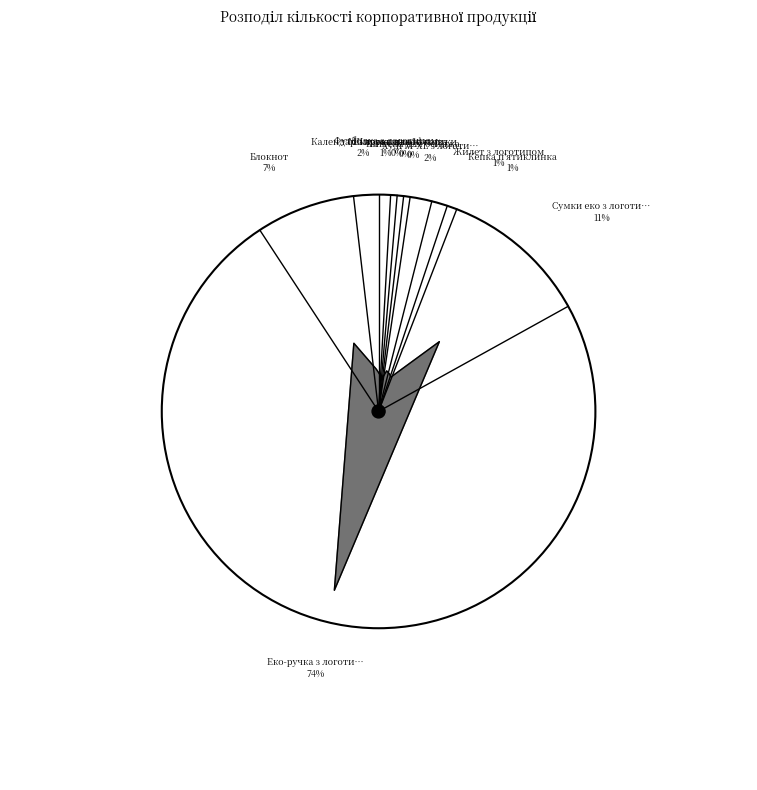

How much of the chart is everything except Сумки еко з логотипом?

88.9%